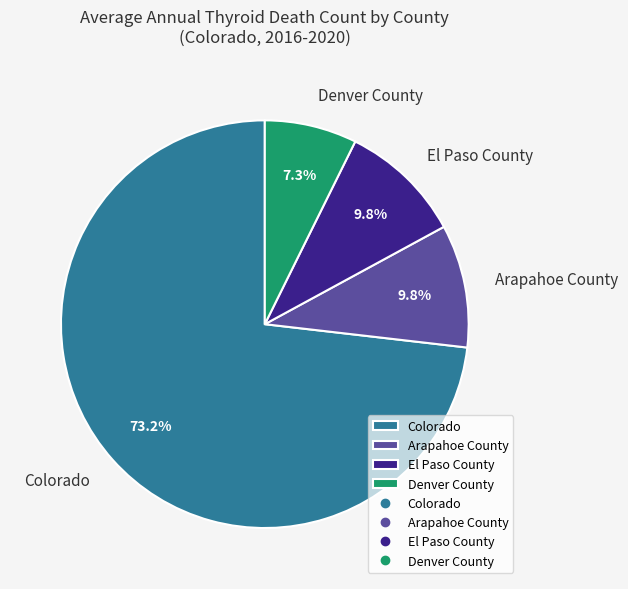

Does any single category account for the majority?

Yes